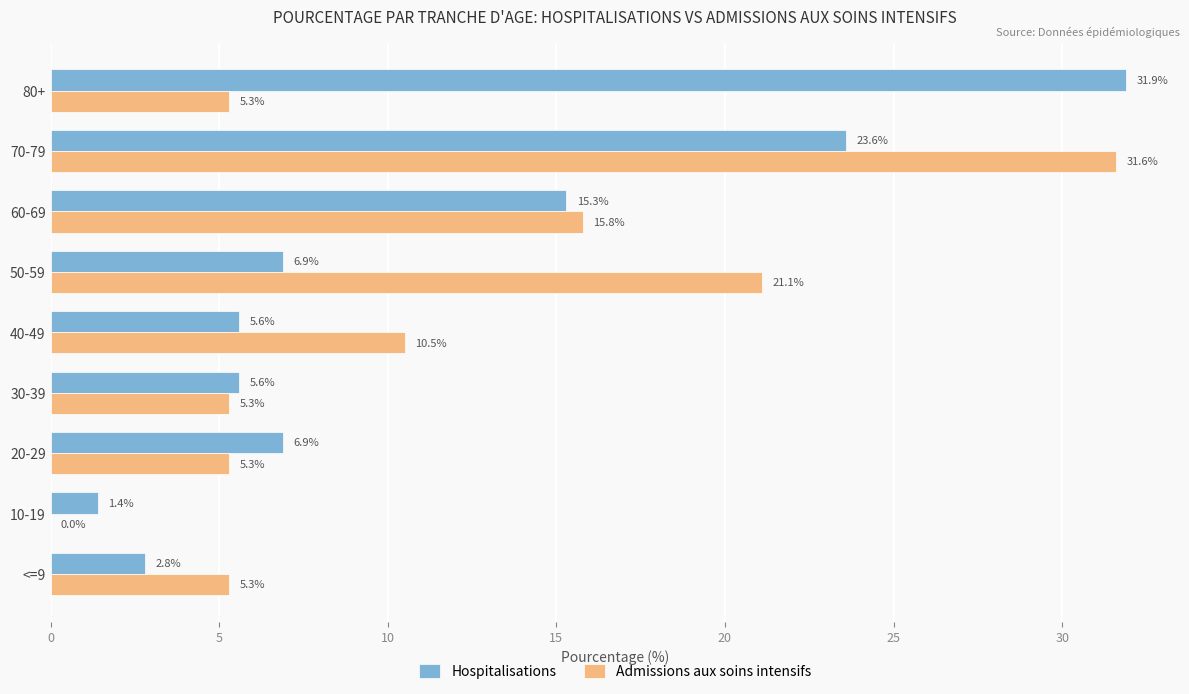

What is the maximum value for Hospitalisations?

31.9